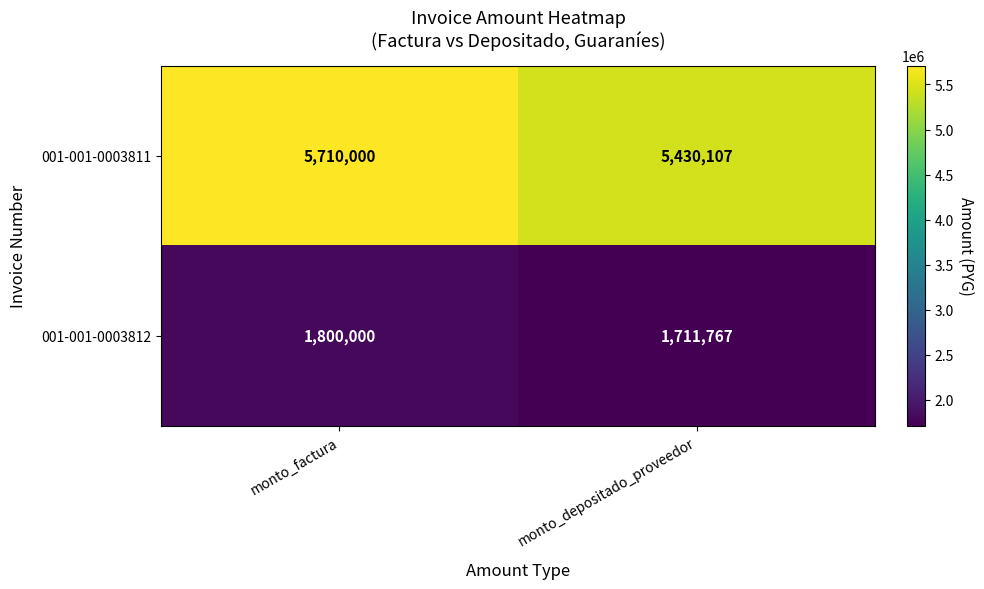

What is the minimum value shown in the chart?

1711767